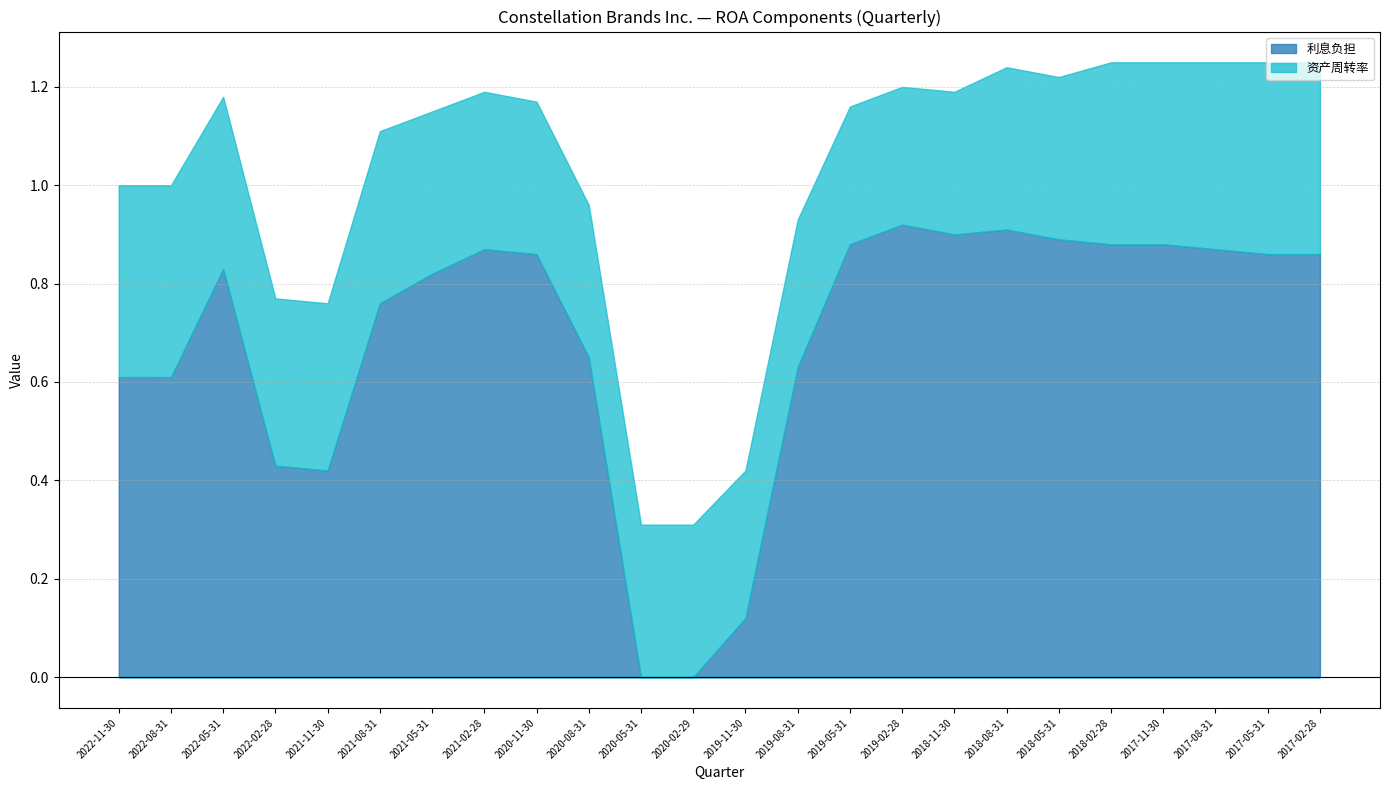

What is the sum of the 资产周转率 values at 2018-08-31 and 2018-05-31?

0.7